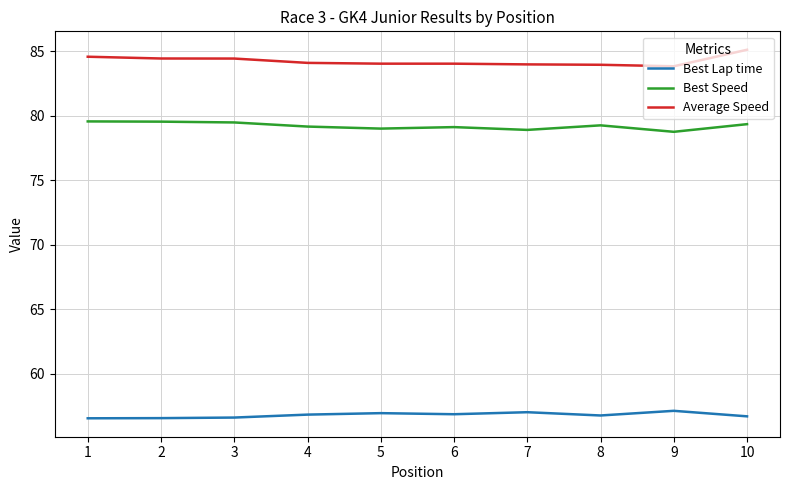

Is the value of Average Speed at 10 greater than the value of Best Lap time at 2?

Yes